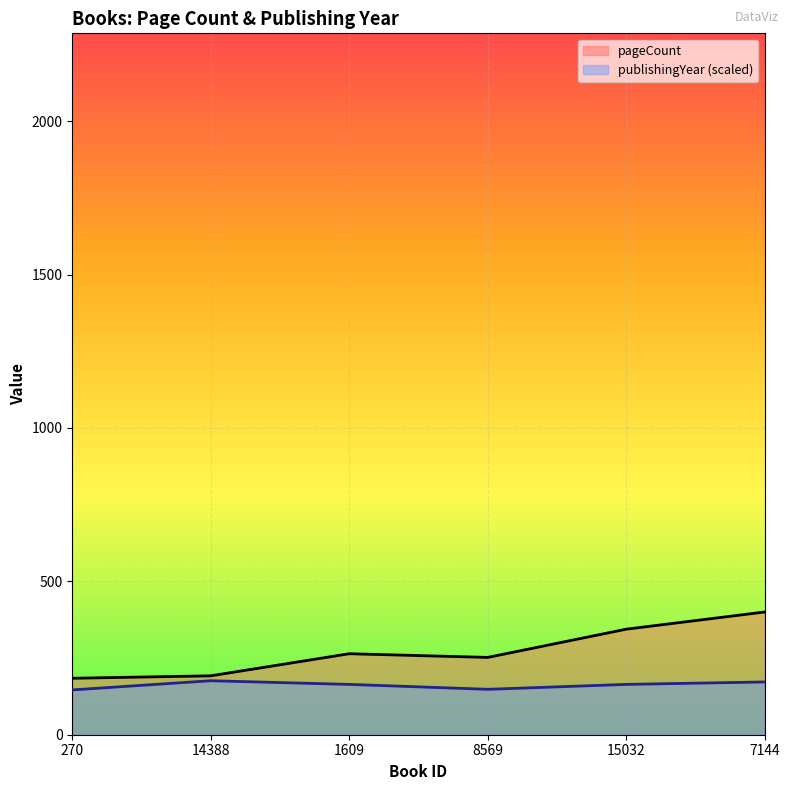

What is the average value of the pageCount series?

273